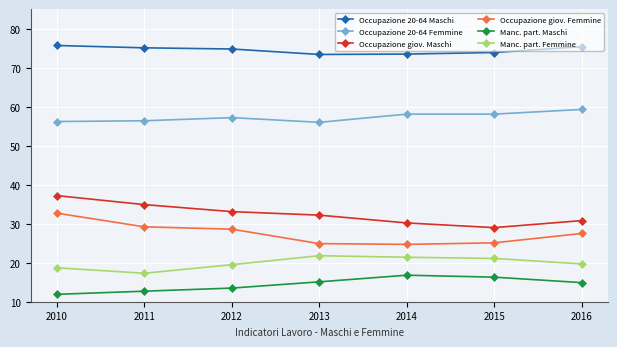

What is the difference between the maximum and minimum values in the Manc. part. Maschi series?

4.9